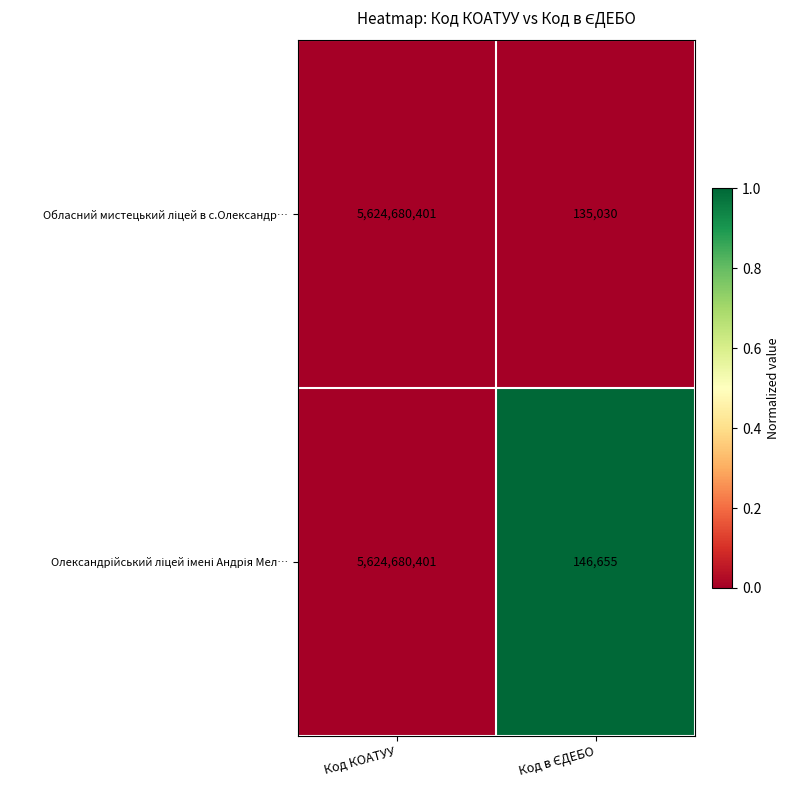

What is the minimum value shown in the chart?

135030